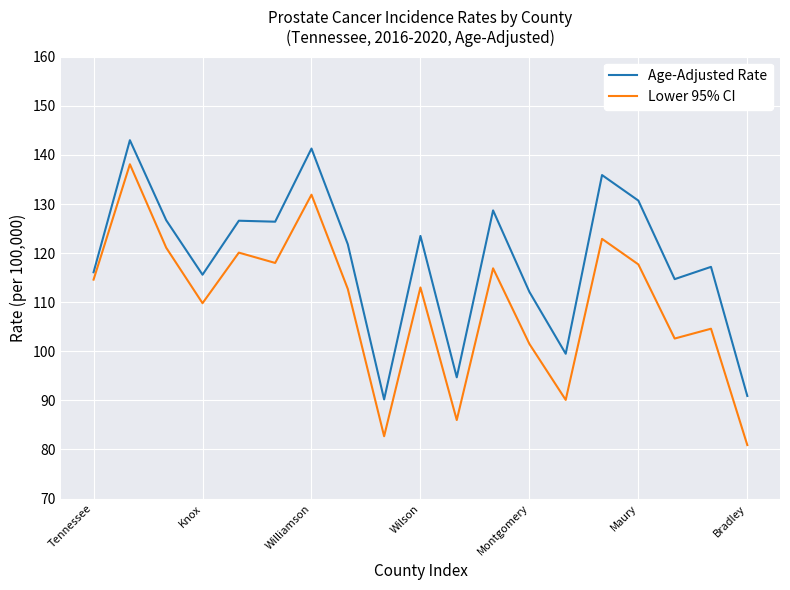

How many categories are shown in the chart?

19